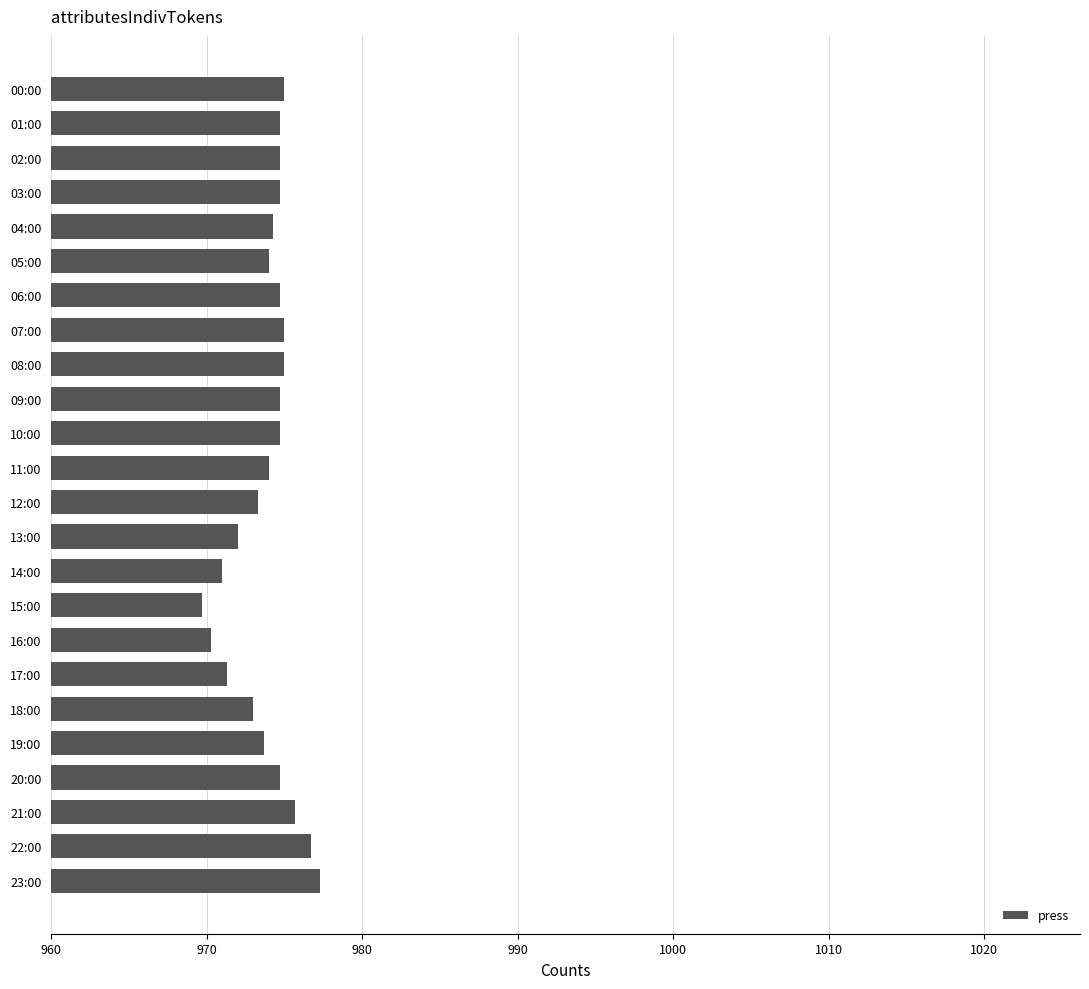

What is the difference between the values at 07:00 and 18:00?

2.0